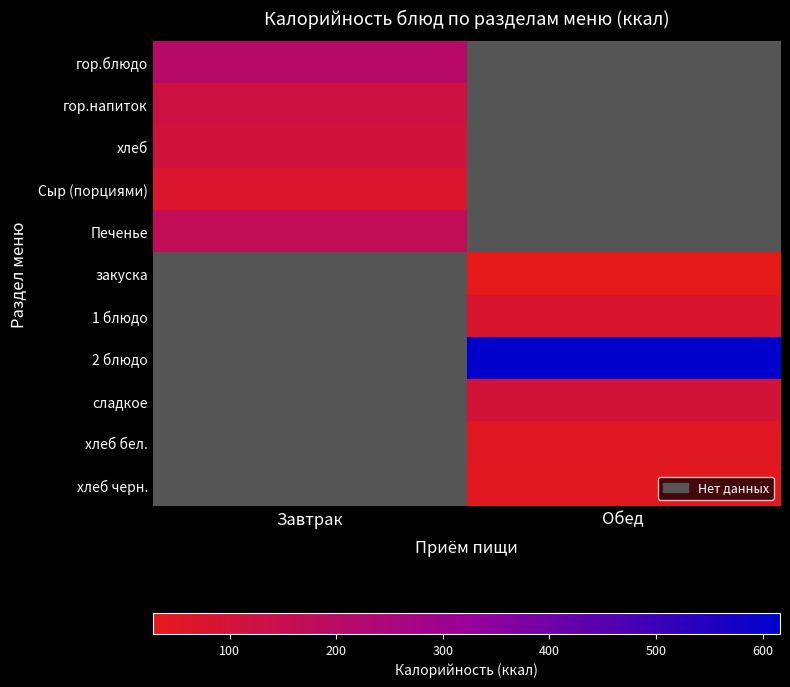

What is the spread (max minus min) of values at Завтрак?

138.6